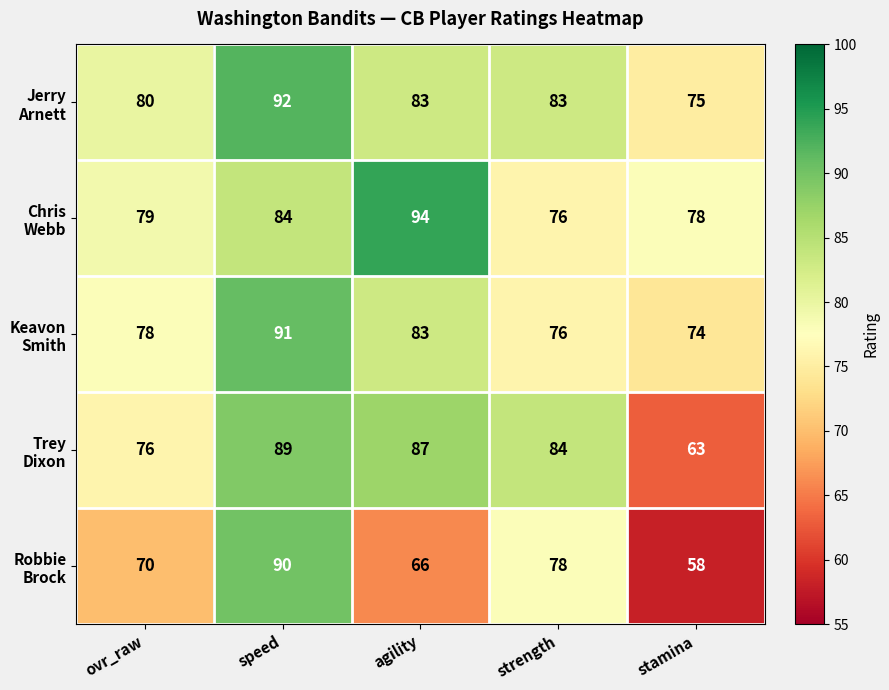

At how many categories does at least one series exceed 59?

5